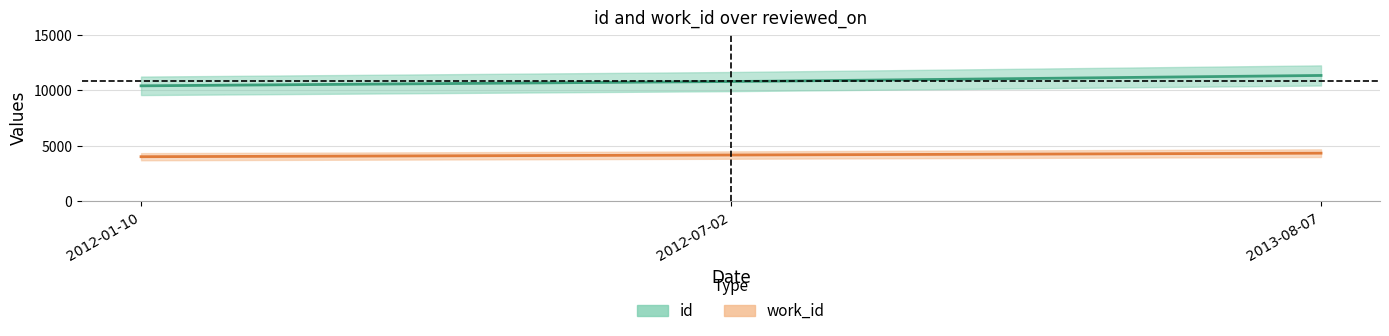

What is the total value across all series at 2012-01-10?

14432